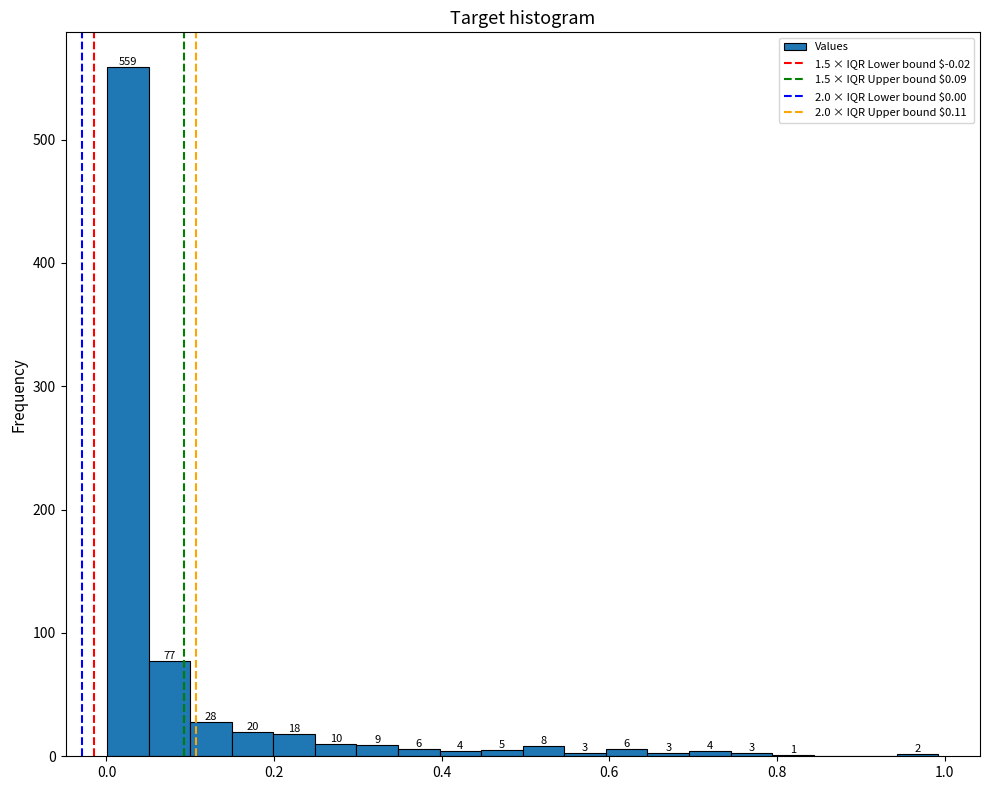

Read against the x-axis, roughly where is the centre of the tallest bar?

0.02